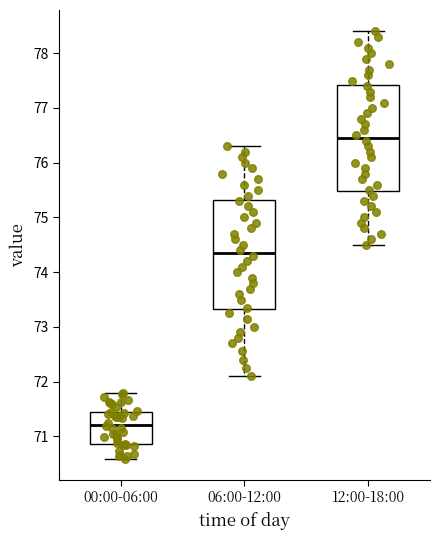

Where does the lower whisker of the box for 00:00-06:00 end on the y-axis? The values are not printed on the chart, so give them approximately, as read against the axis.

70.6